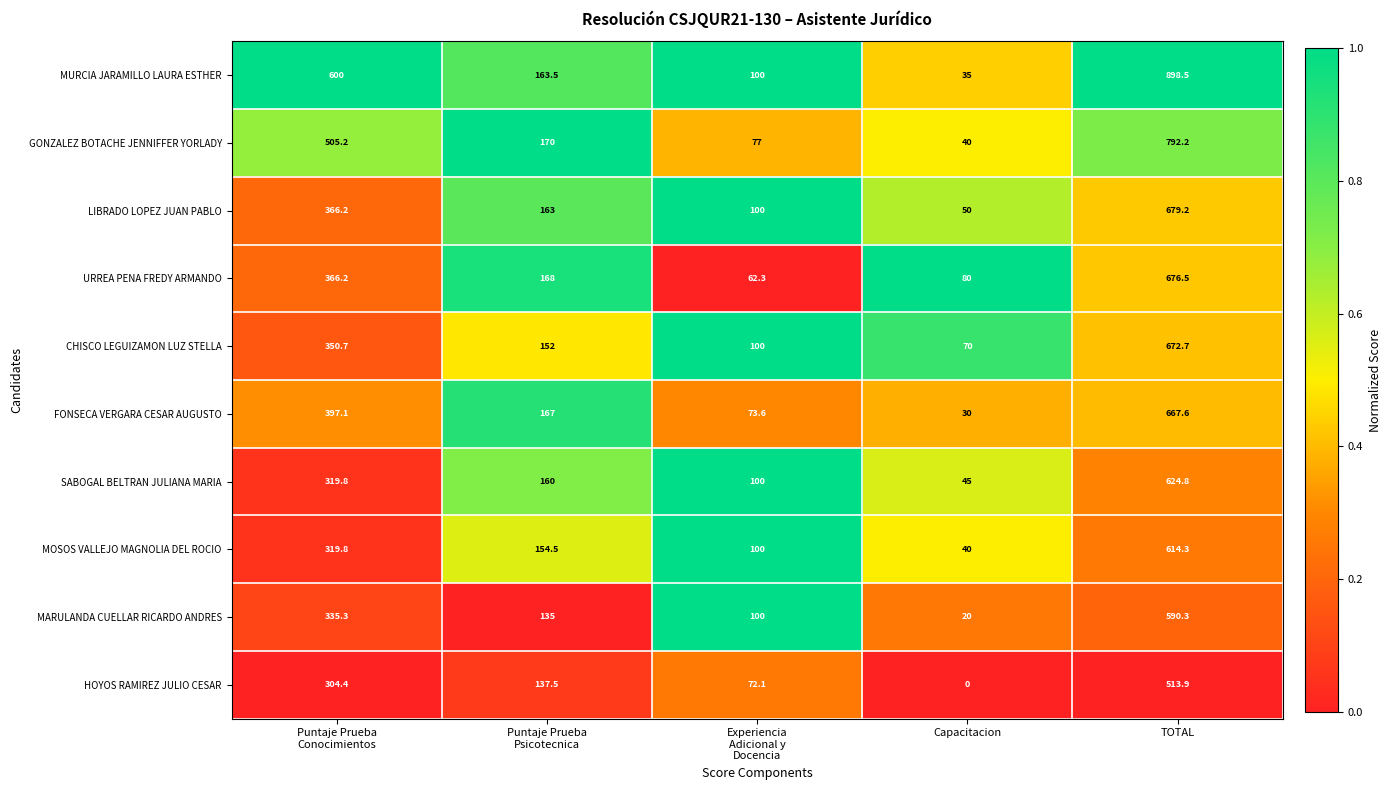

List the series in order of their peak value, lowest first.

HOYOS RAMIREZ JULIO CESAR, MARULANDA CUELLAR RICARDO ANDRES, MOSOS VALLEJO MAGNOLIA DEL ROCIO, SABOGAL BELTRAN JULIANA MARIA, FONSECA VERGARA CESAR AUGUSTO, CHISCO LEGUIZAMON LUZ STELLA, URREA PENA FREDY ARMANDO, LIBRADO LOPEZ JUAN PABLO, GONZALEZ BOTACHE JENNIFFER YORLADY, MURCIA JARAMILLO LAURA ESTHER